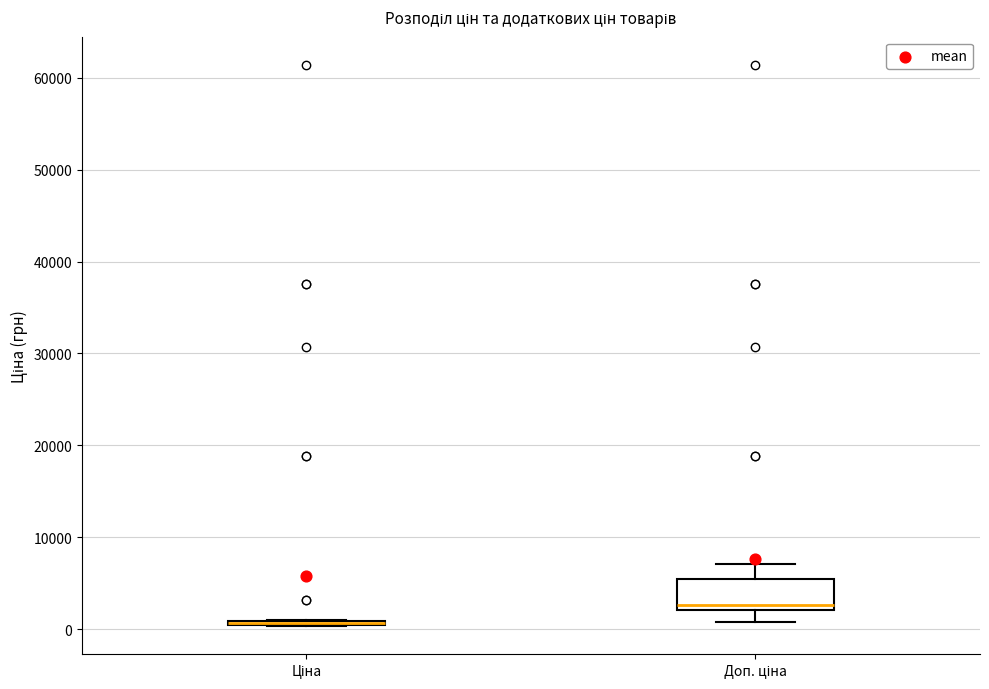

Reading left to right, read every box against the y-axis: the position of its median line, the range the box covers, and the ends of its whiskers. The values are not printed on the chart, so give them approximately, as read against the axis.

Ціна: box collapsed to a line at 1000, whiskers 0 to 1000
Доп. ціна: median 3000, box 2000 to 5000, whiskers 1000 to 7000